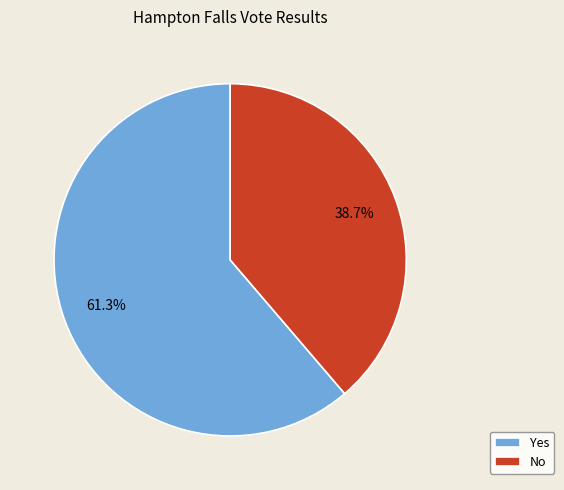

Rank the categories by value from lowest to highest.

No, Yes